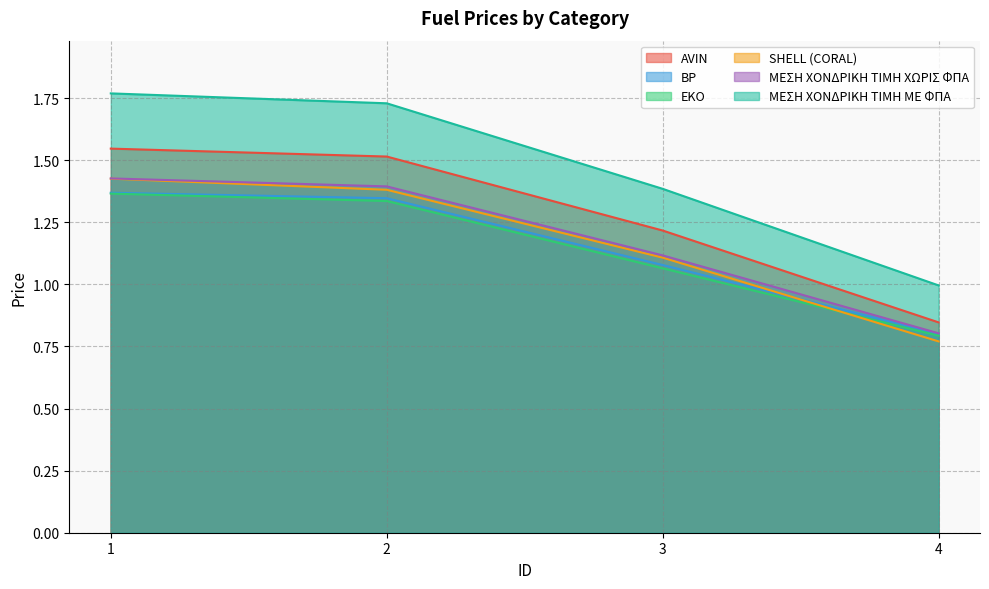

What is the maximum value for EKO?

1.4